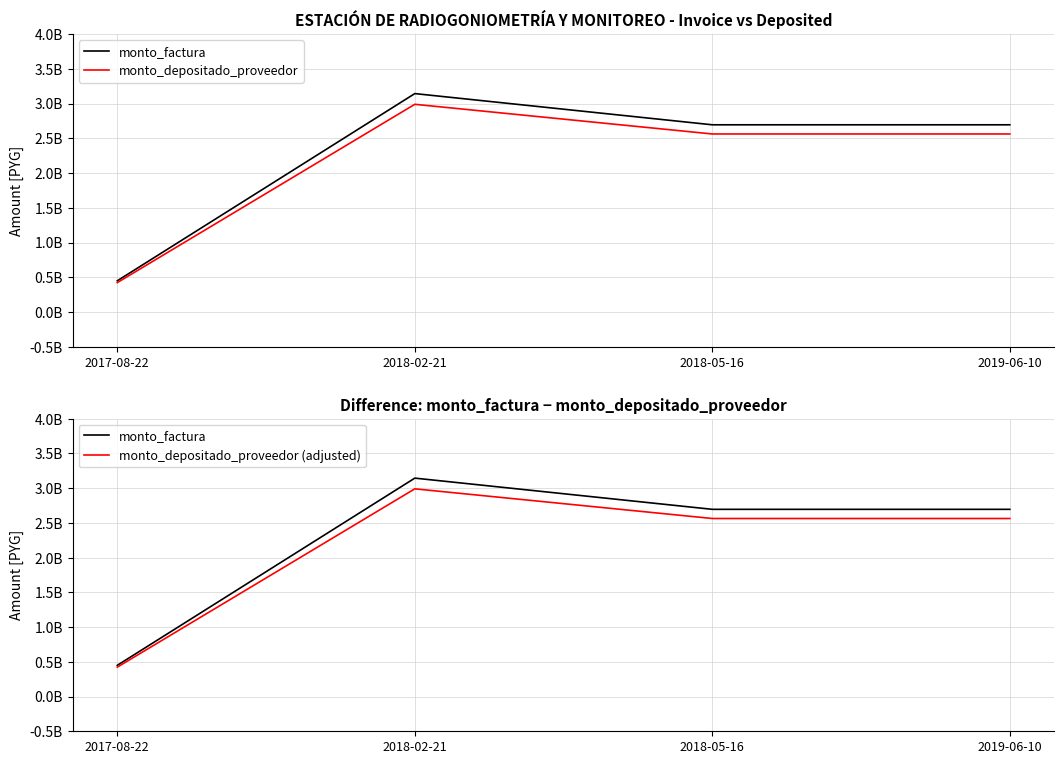

How many series are shown in this chart?

3